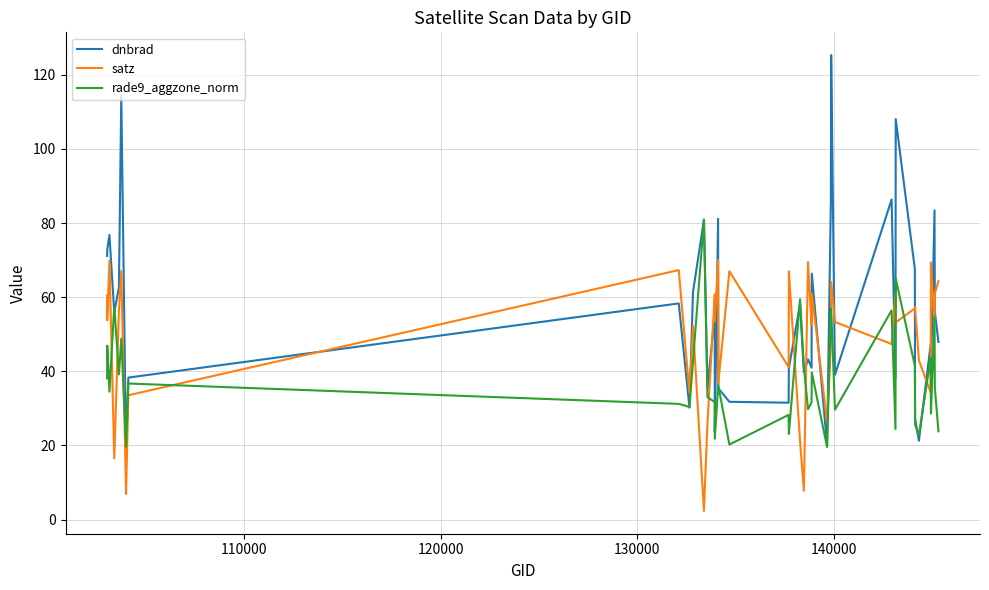

What are all the series names shown in the legend?

dnbrad, satz, rade9_aggzone_norm